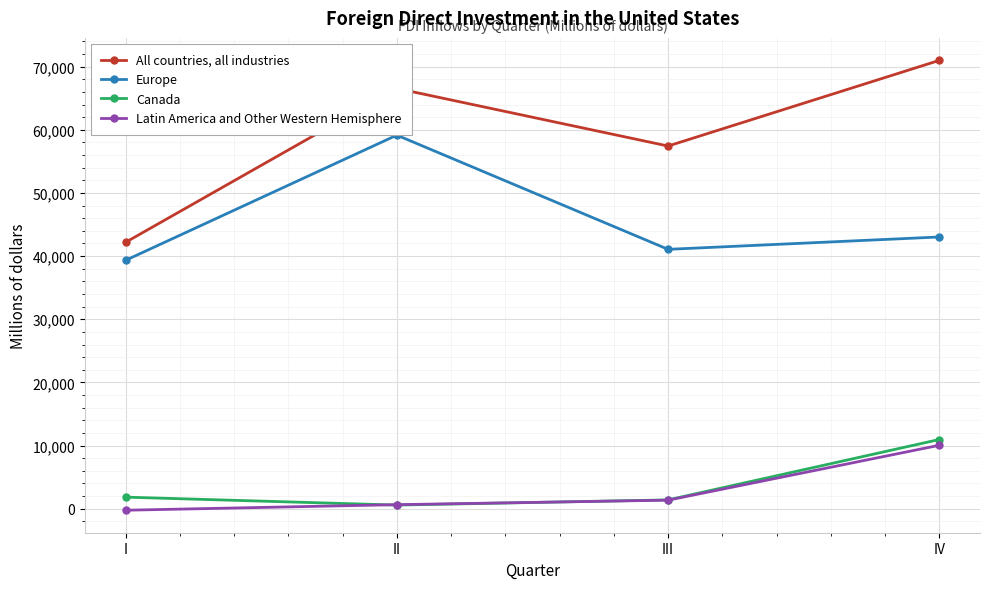

At which label does Latin America and Other Western Hemisphere reach its peak?

IV